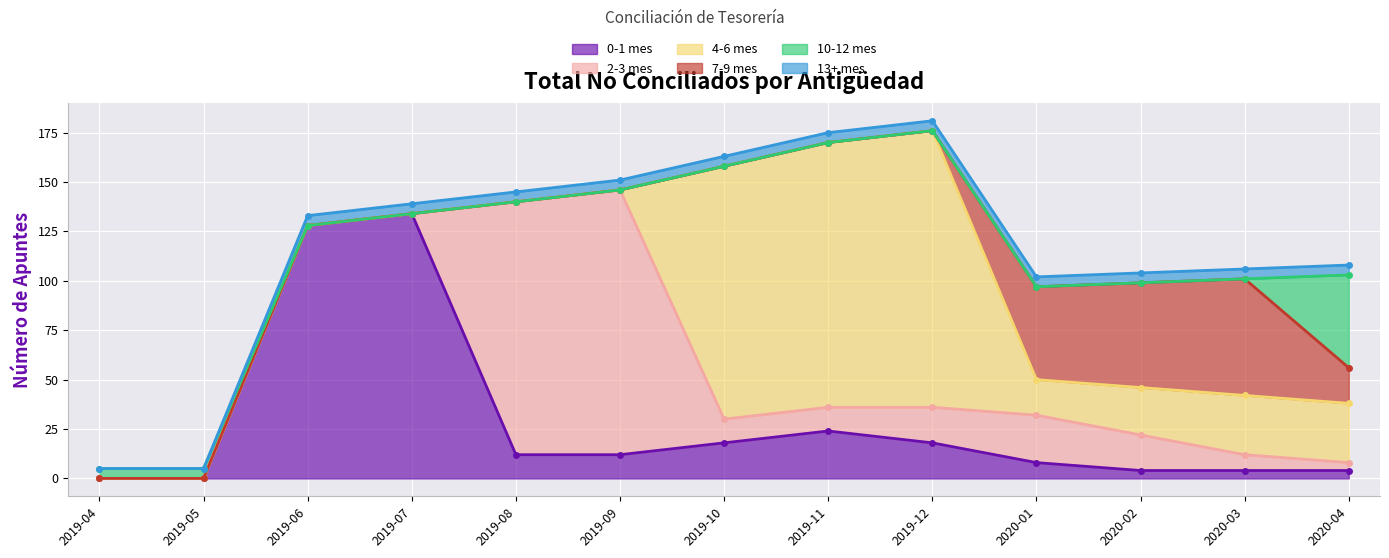

In 2-3 mes, how many points are higher than both neighbors (excluding endpoints)?

2